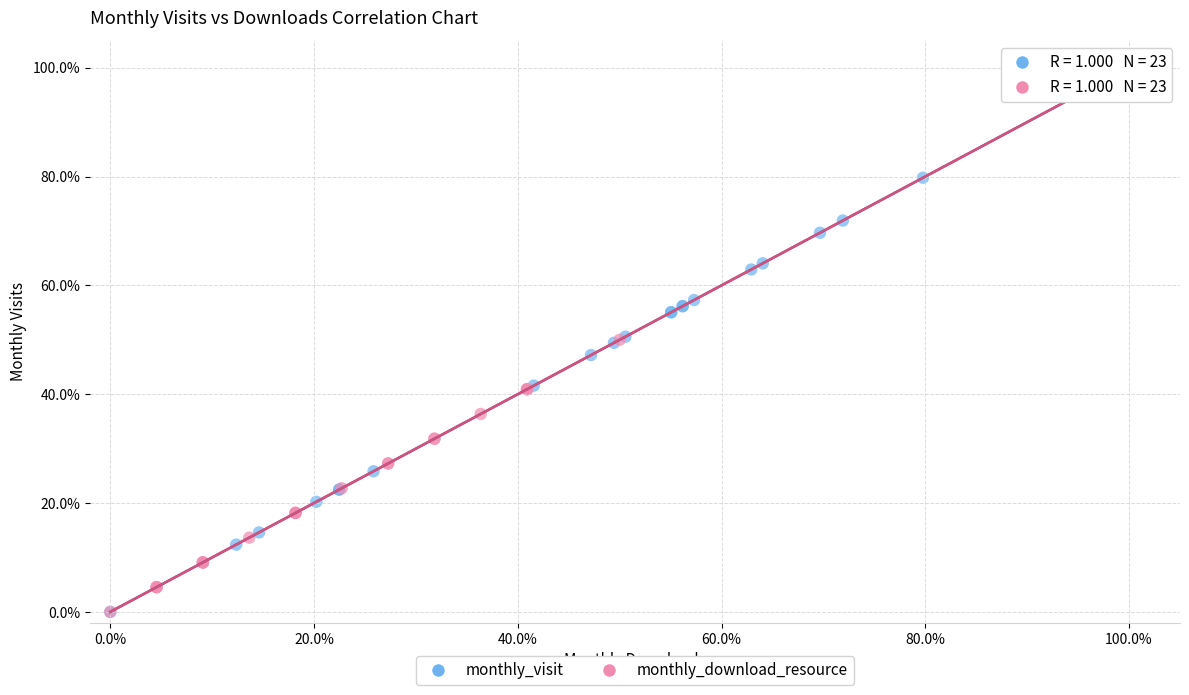

What are all the series names shown in the legend?

monthly_visit, monthly_download_resource